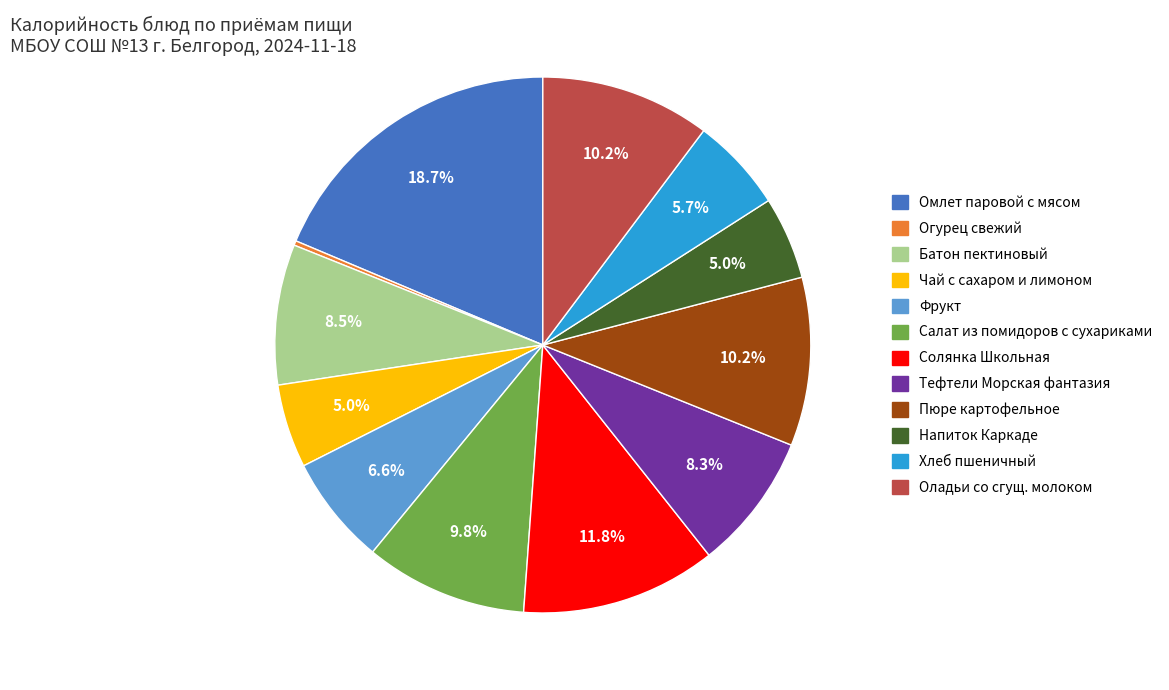

Is there any slice that represents more than half of the pie?

No